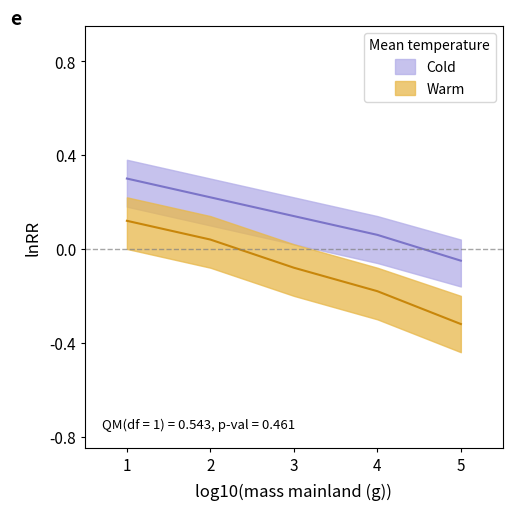

True or false: Cold and Warm intersect in this chart.

False